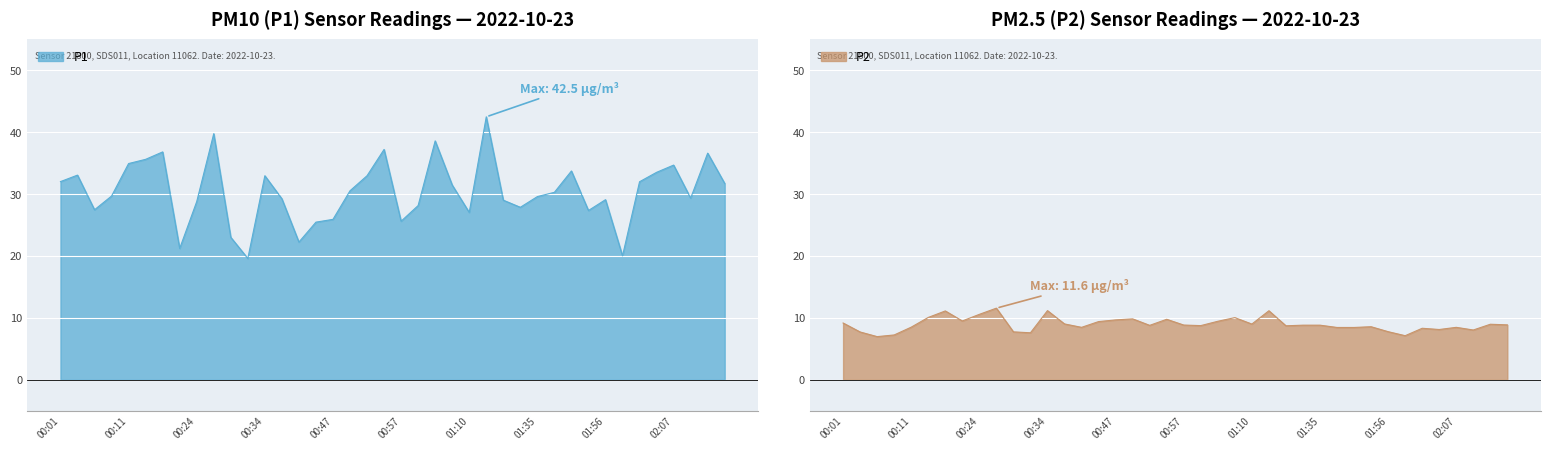

What is the difference between the P1 values at 00:52 and 00:29?

10.0